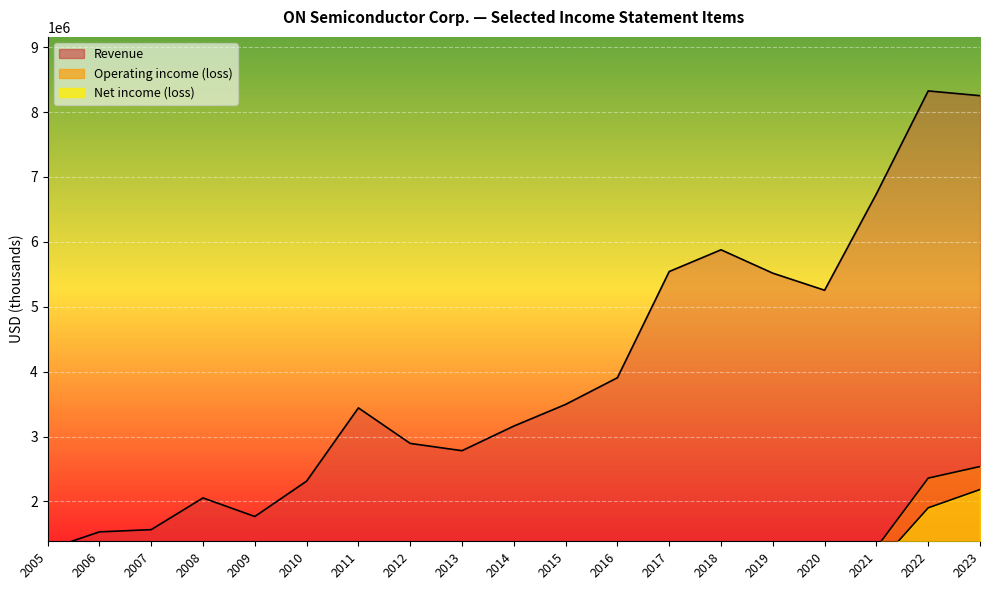

What is the value of the Operating income (loss) point at the 4th from the left?

-365900